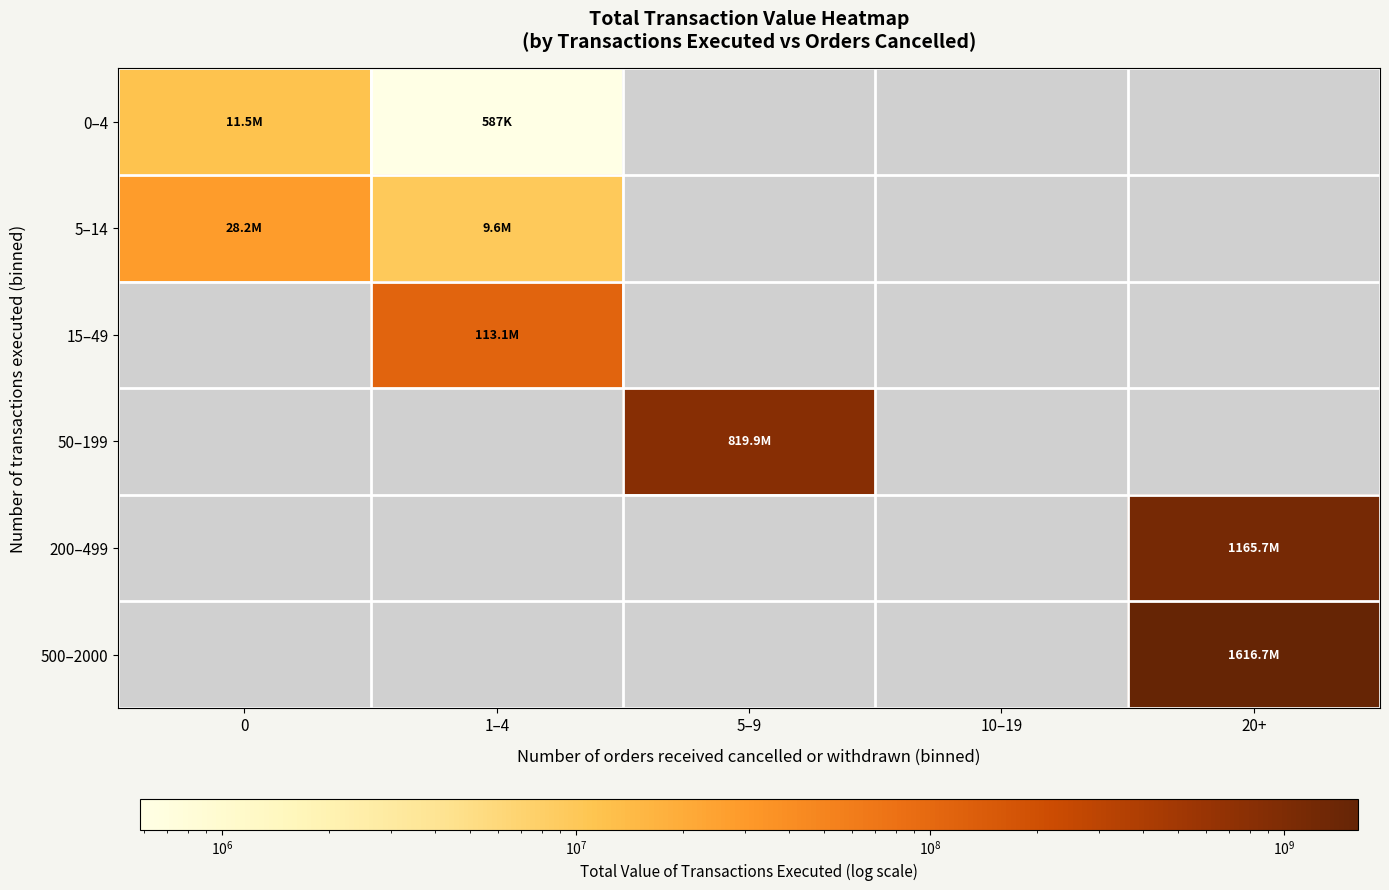

At how many categories does at least one series exceed 463674635?

2